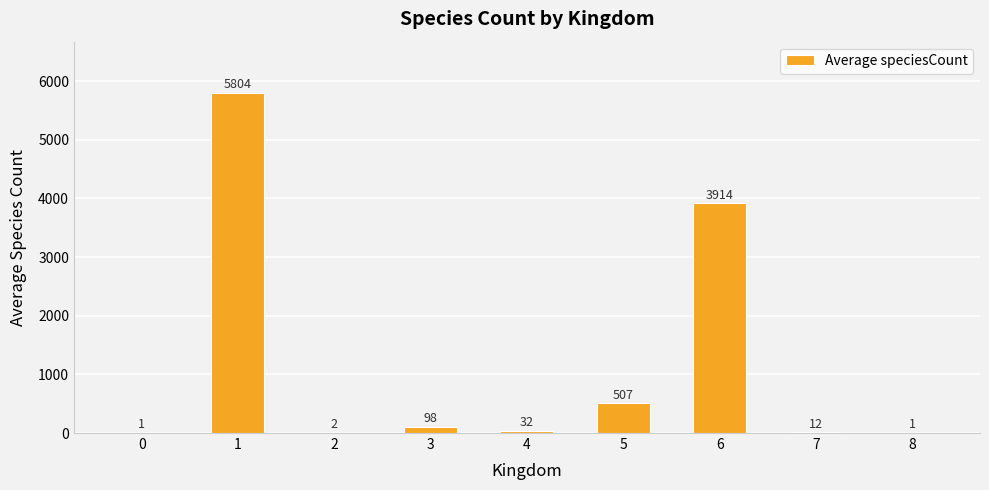

True or false: the data shows 8192.2 at 1.

False